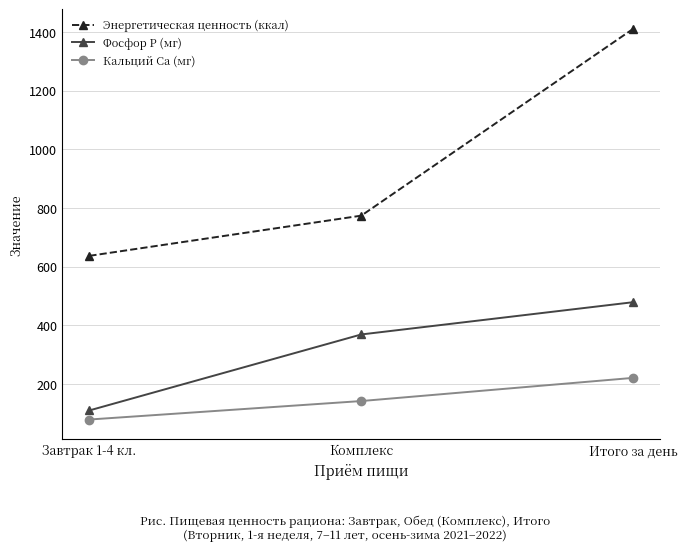

Which series has the largest range (max minus min)?

Энергетическая ценность (ккал)